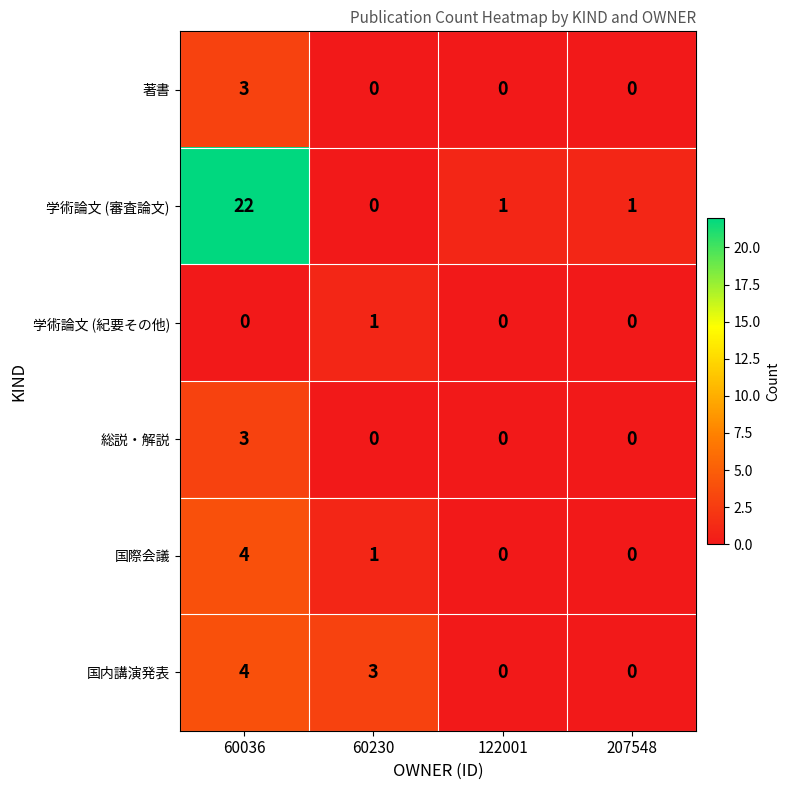

True or false: 著書 has a value of 0 at 60230.

True